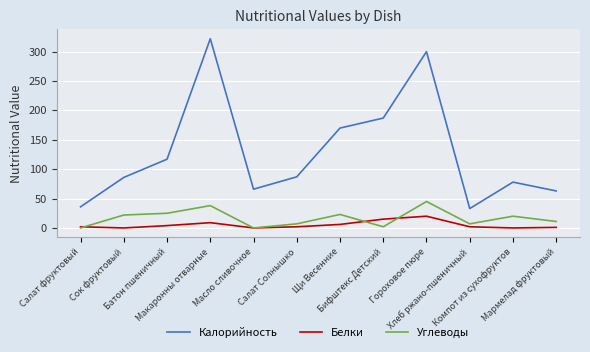

What is the lowest value of the Калорийность series?

33